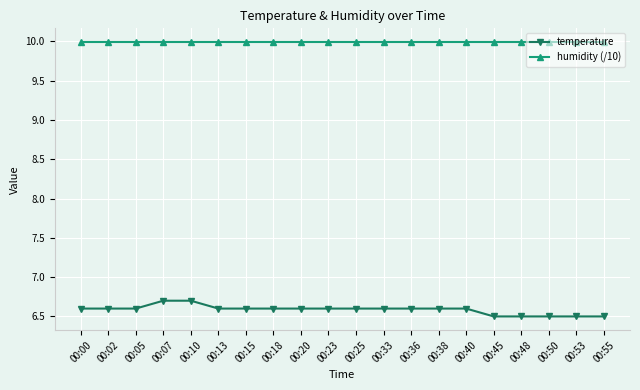

True or false: temperature and humidity (/10) cross at least once.

False